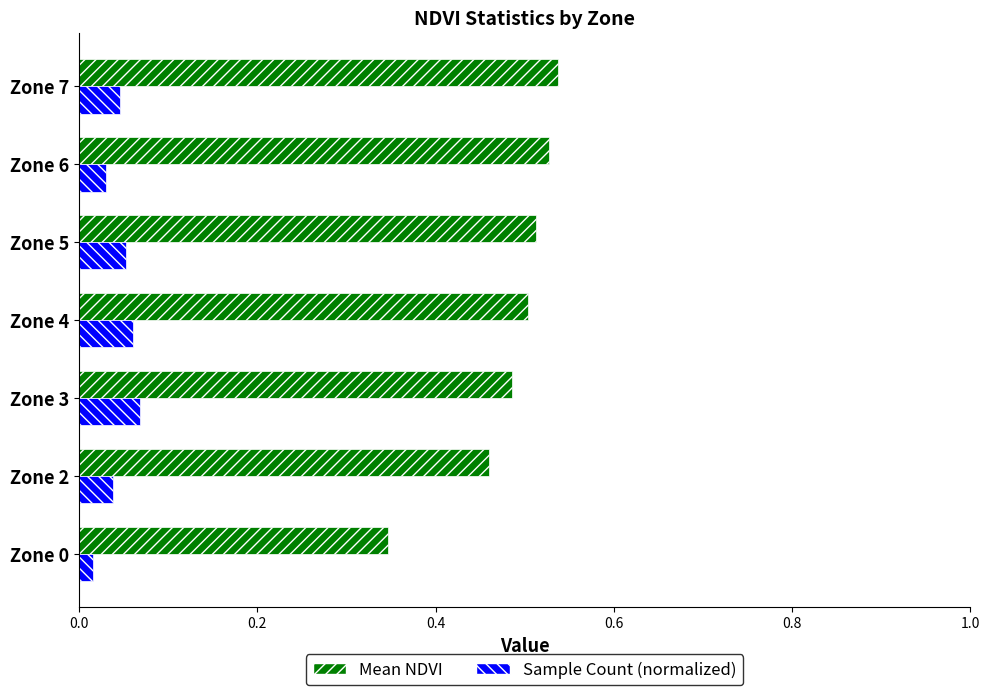

Rank the series by their maximum value, from lowest to highest.

Sample Count (normalized), Mean NDVI